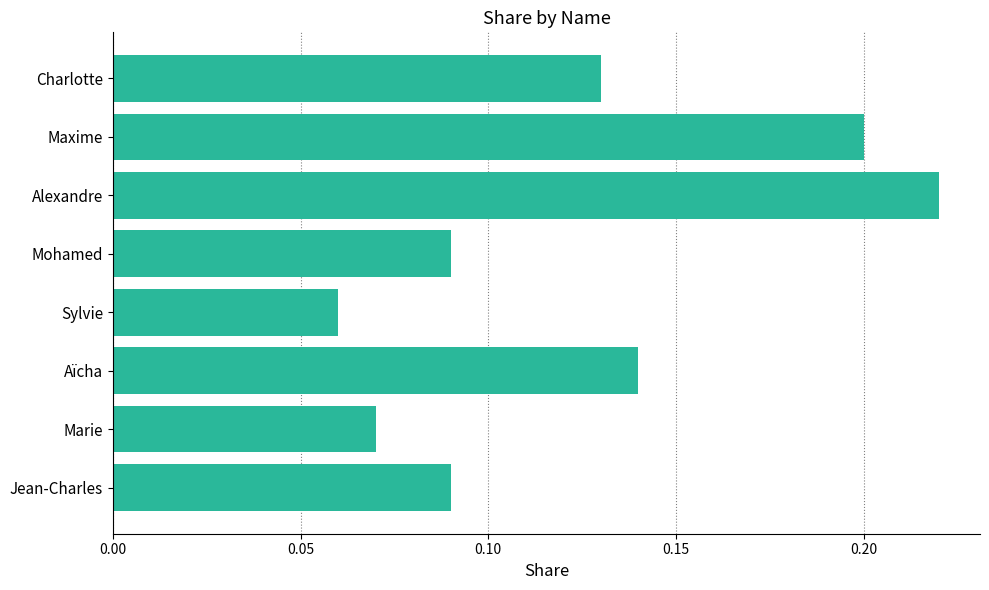

Where is the data nearest to the value 0?

Sylvie